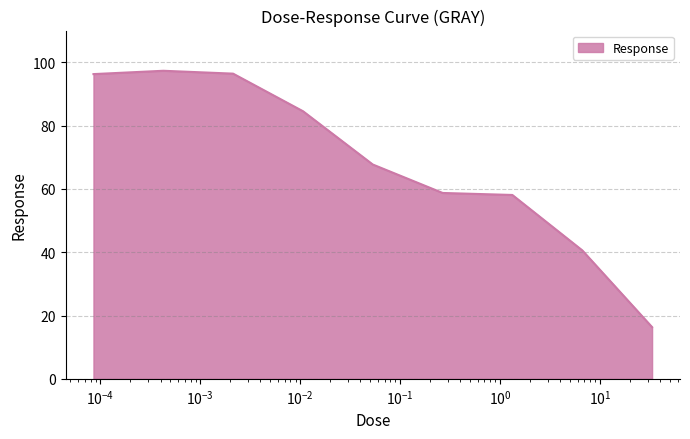

What is the difference between the maximum and minimum values?

81.0